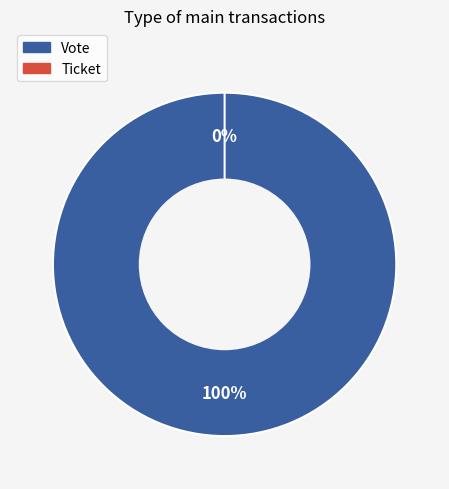

How many segments does this pie chart have?

2